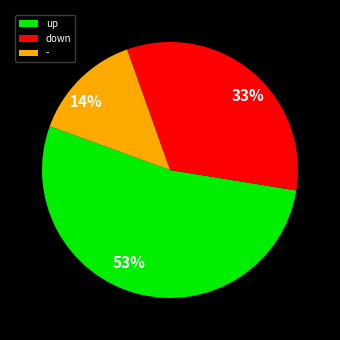

To the nearest percent, what is the difference between the largest and smallest slice percentages?

39%